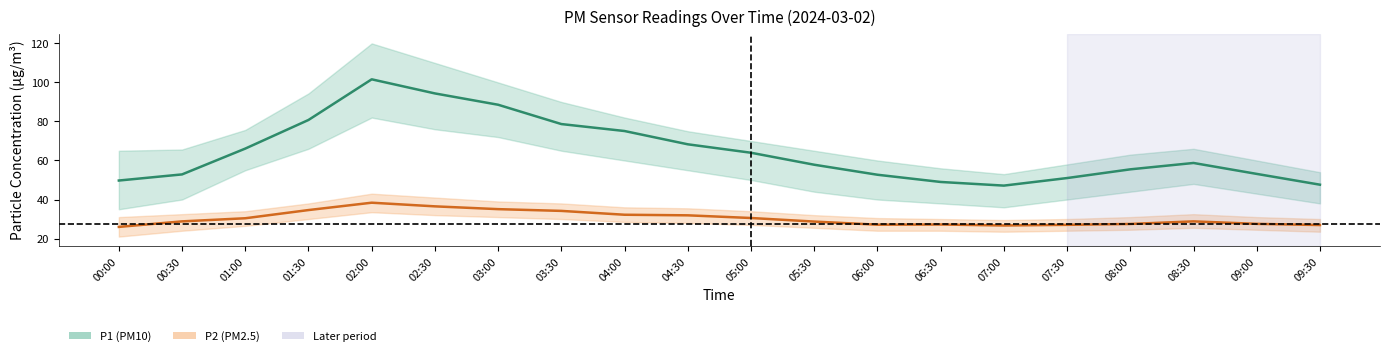

At which label does P2 first exceed 28?

00:30